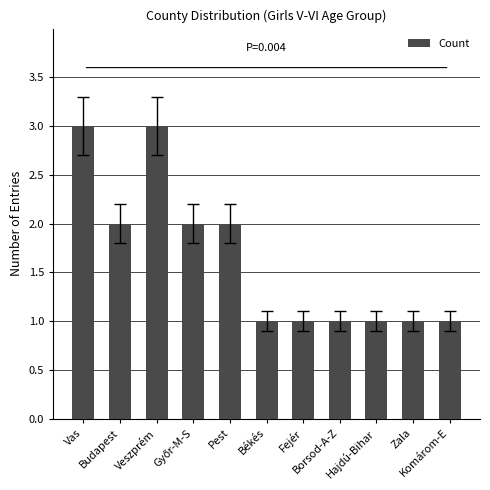

What is the value of the 6th bar from the left?

1